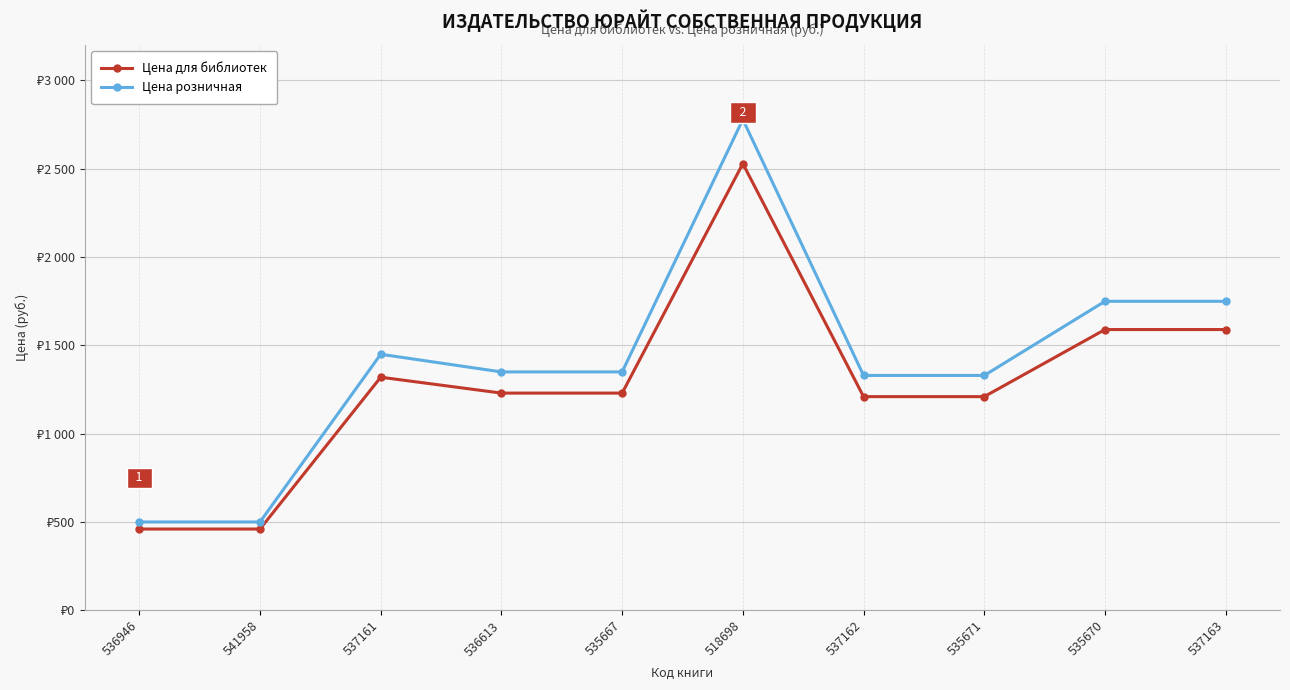

True or false: Цена розничная and Цена для библиотек cross at least once.

False